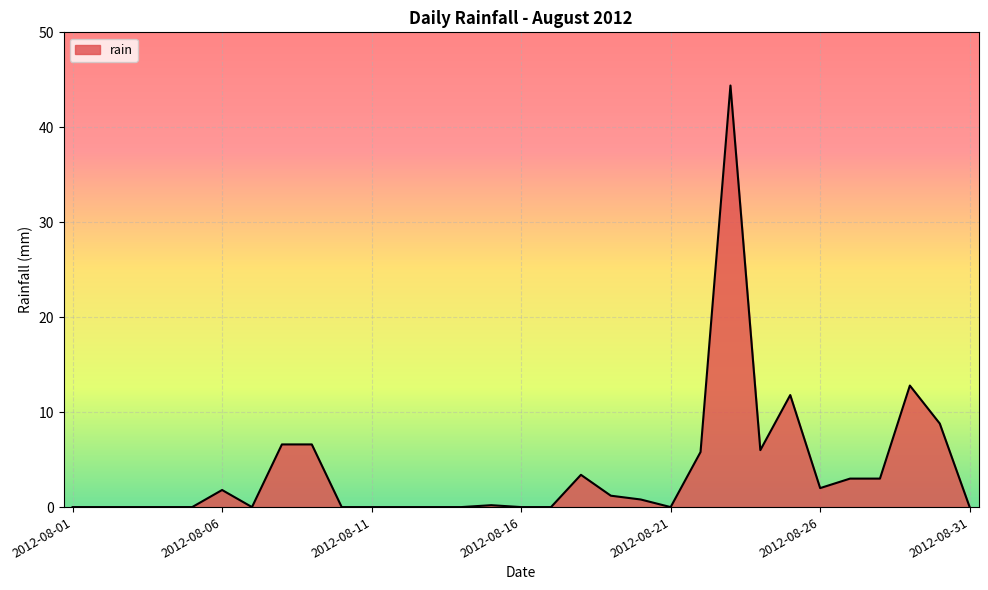

What is the difference between the maximum and minimum values?

44.4